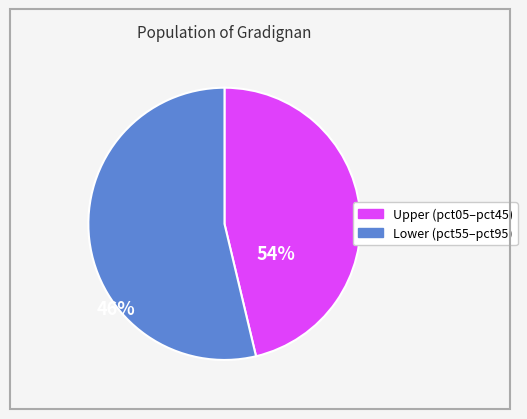

Does pct55 account for over 50% of the chart?

No